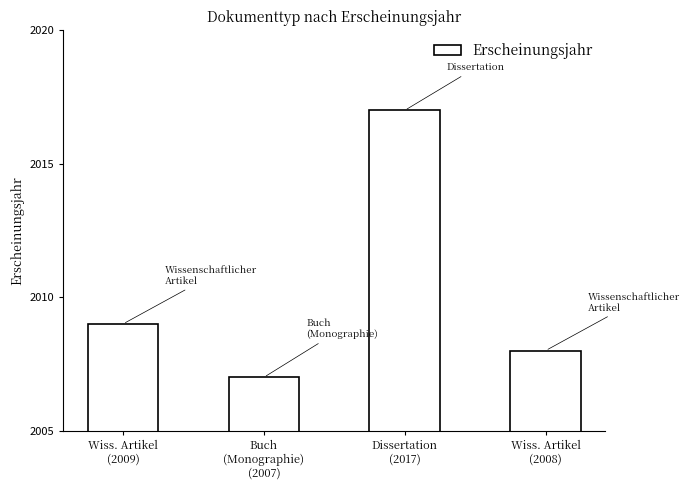

Rank the categories by value from highest to lowest.

Dissertation
(2017), Wiss. Artikel
(2009), Wiss. Artikel
(2008), Buch
(Monographie)
(2007)